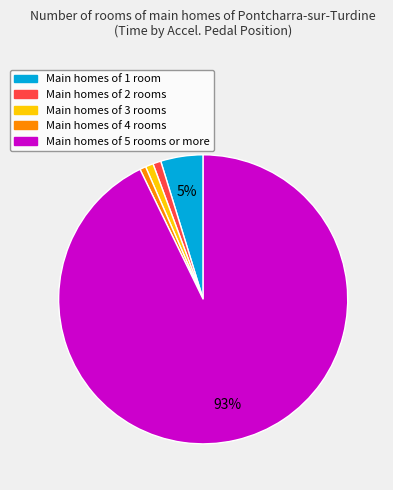

To the nearest percent, what is the average slice percentage?

20%